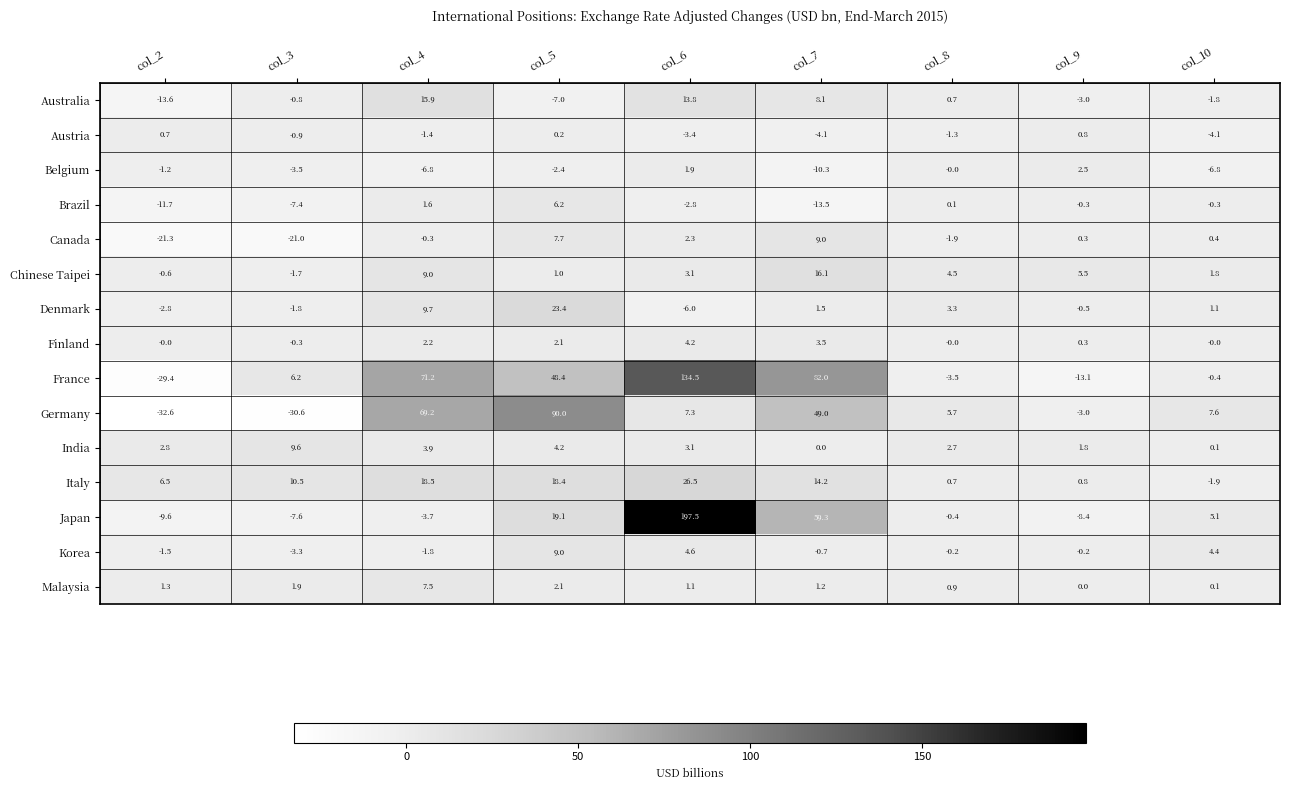

What is the total value across all series at col_4?

194.7